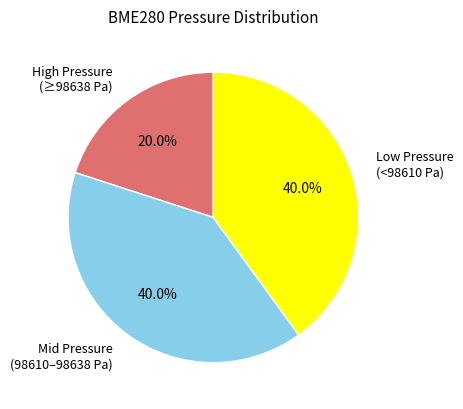

Between Mid Pressure (98610–98638 Pa) and High Pressure (≥98638 Pa), which is larger?

Mid Pressure (98610–98638 Pa)